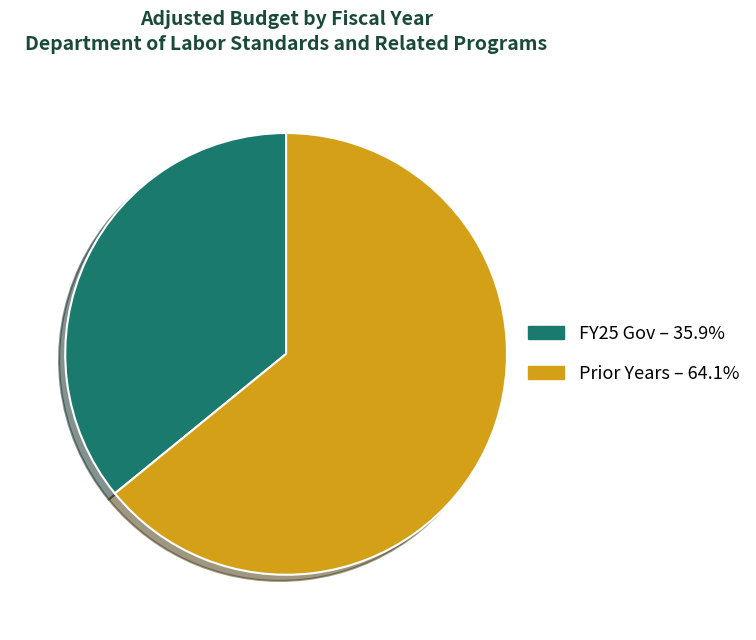

Approximately how many times larger is the value at Prior Years – 64.1% compared to FY25 Gov – 35.9%?

1.8